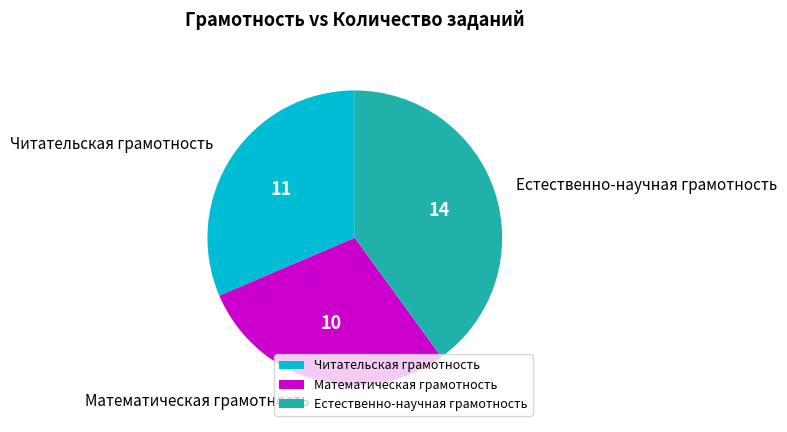

True or false: Читательская грамотность accounts for 41% of the total.

False